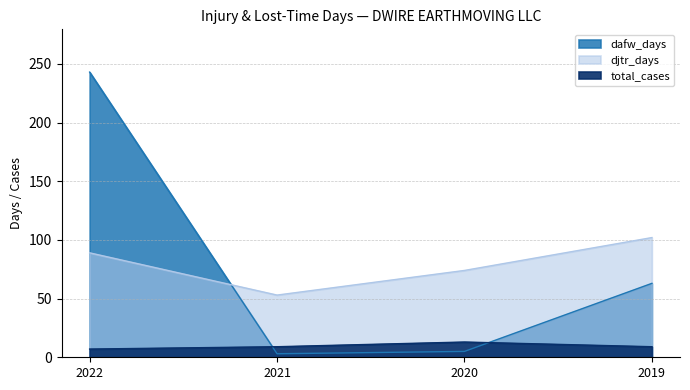

Which series changed the most between 2022 and 2019?

dafw_days